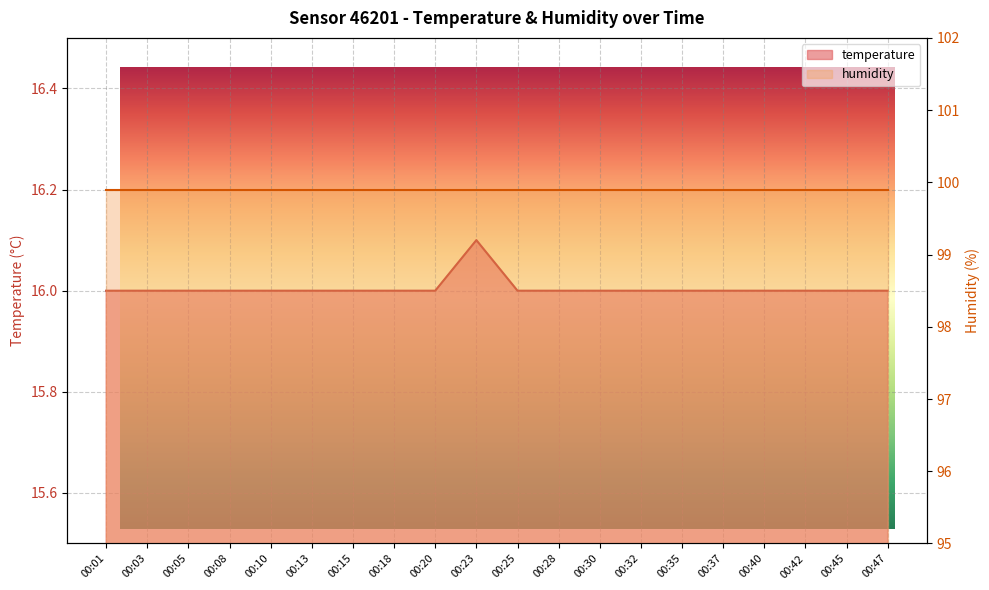

How many points are higher than both their immediate neighbors (excluding endpoints)?

1